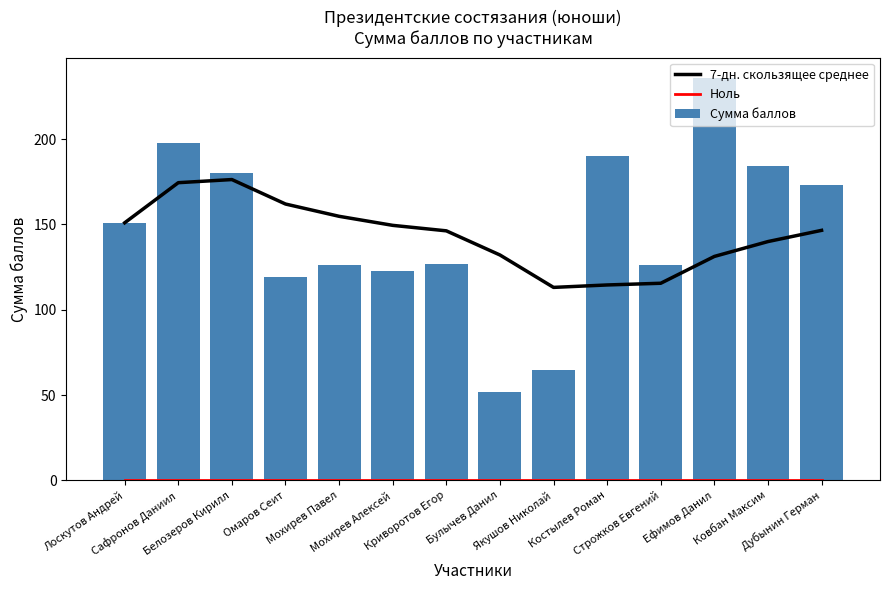

At how many categories does at least one series exceed 112?

14